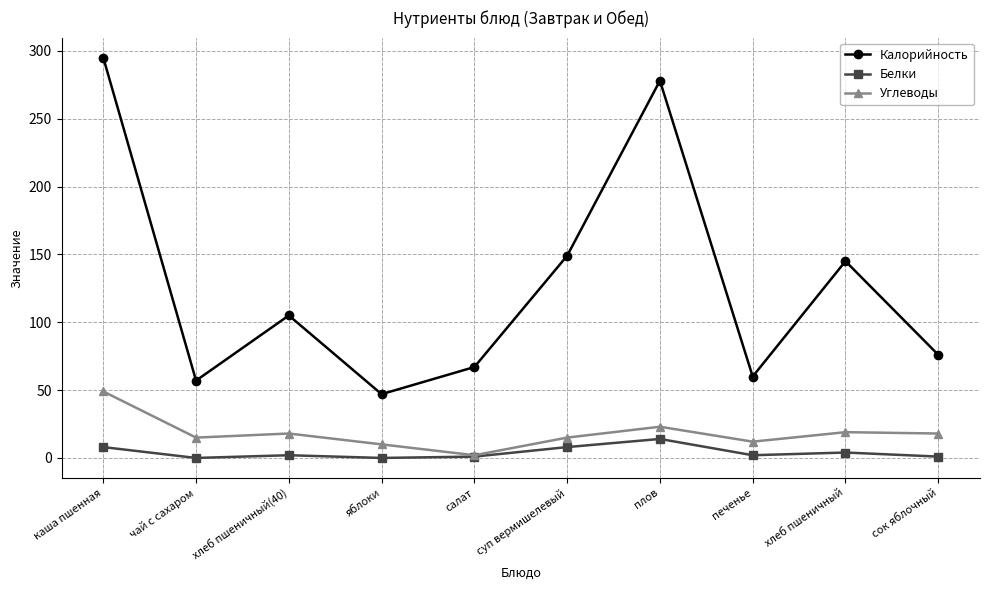

Where does the Белки series first go above 2?

каша пшенная